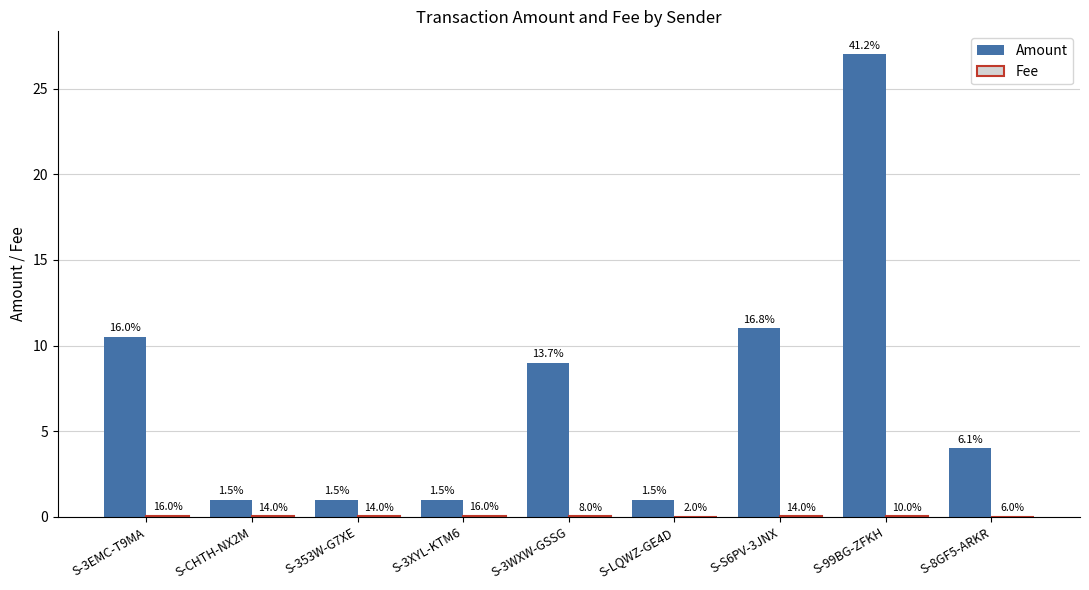

Does the chart contain stacked bars?

No